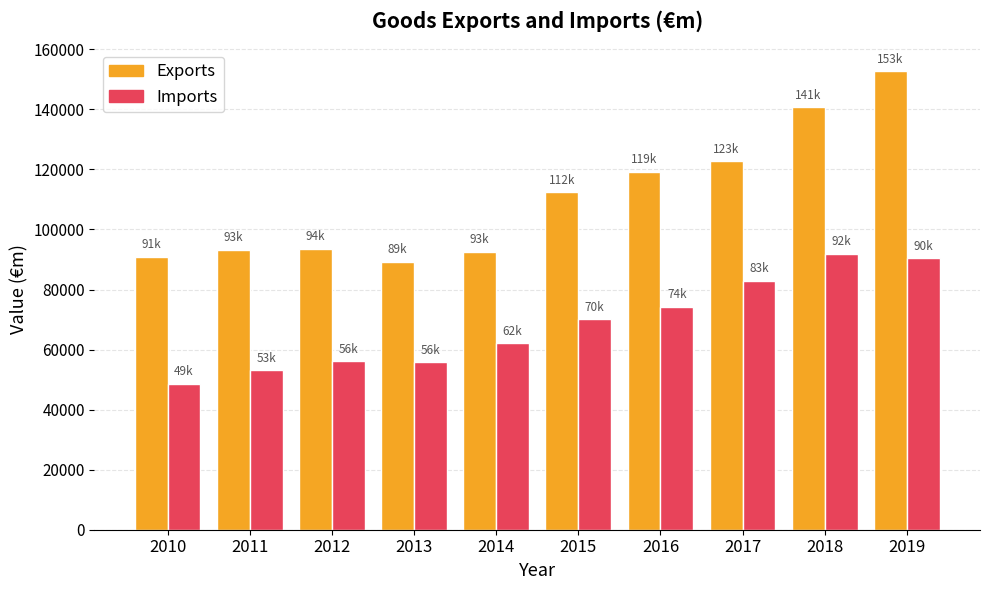

List the series in order of their overall mean, highest first.

Exports, Imports